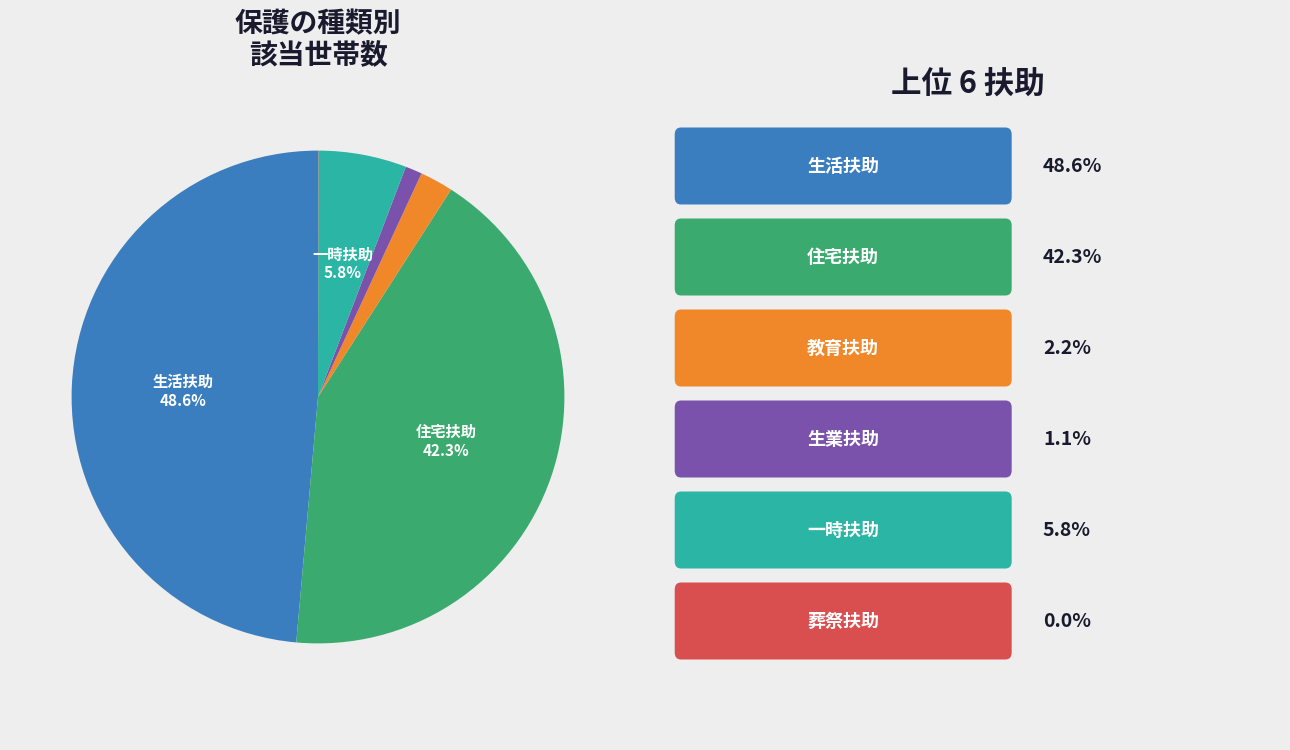

To the nearest percent, what is the average slice percentage?

17%